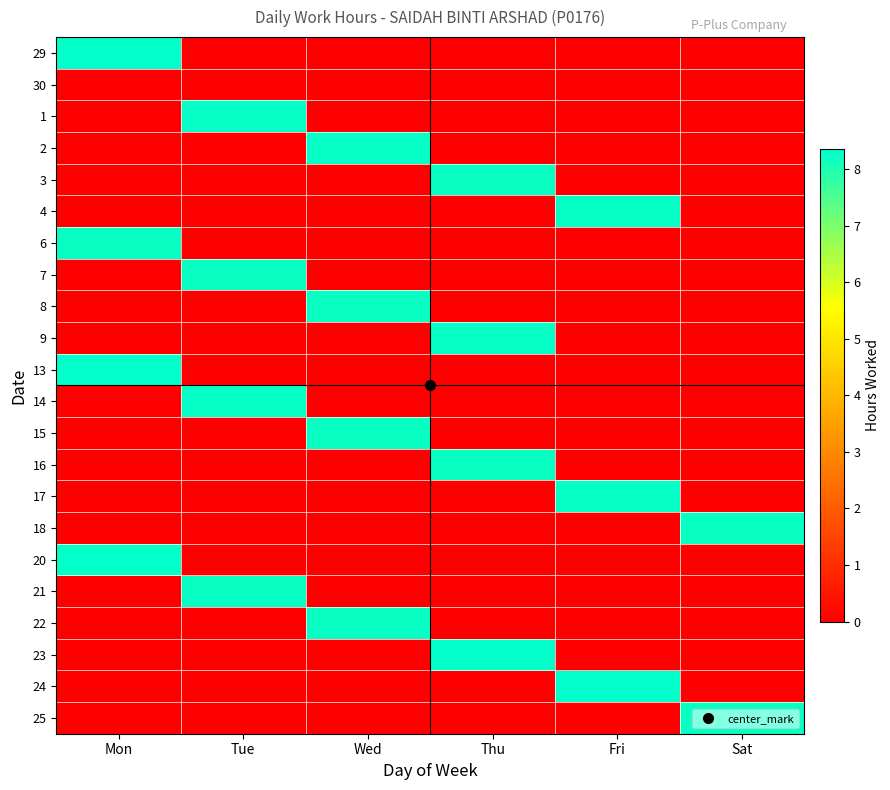

Which category has the highest value across all series?

Mon